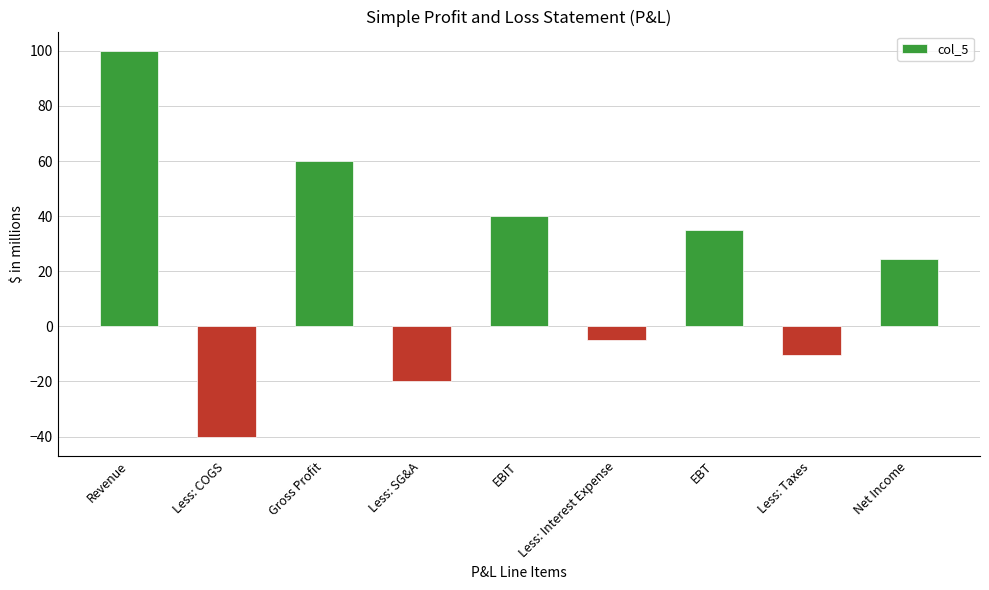

How many data points does each series have?

9